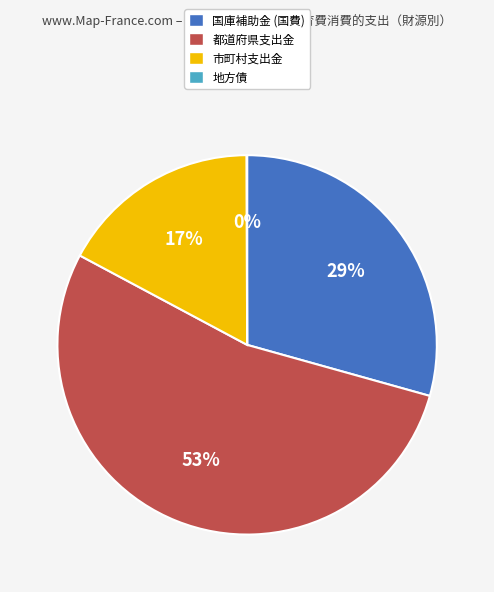

What is the largest slice in the pie chart?

都道府県支出金